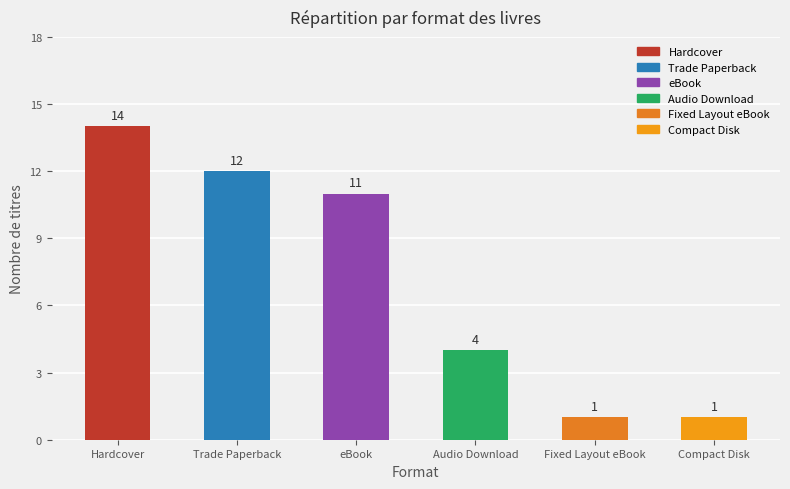

How many categories are shown in the chart?

6